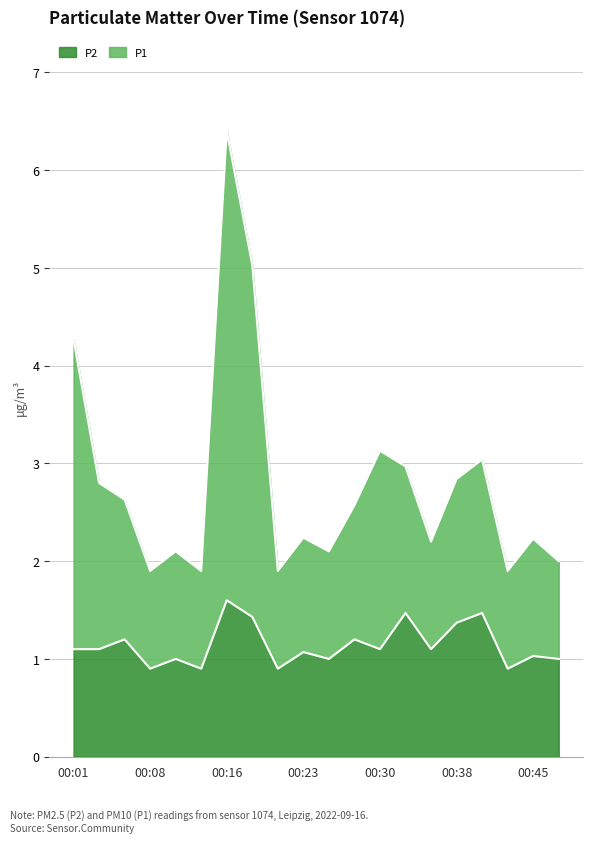

List the series in order of their overall mean, lowest first.

P2, P1